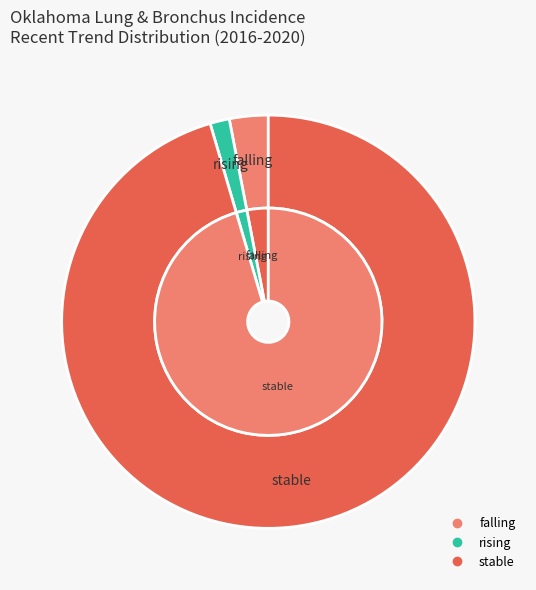

What percentage is the rising slice, to the nearest percent?

2%